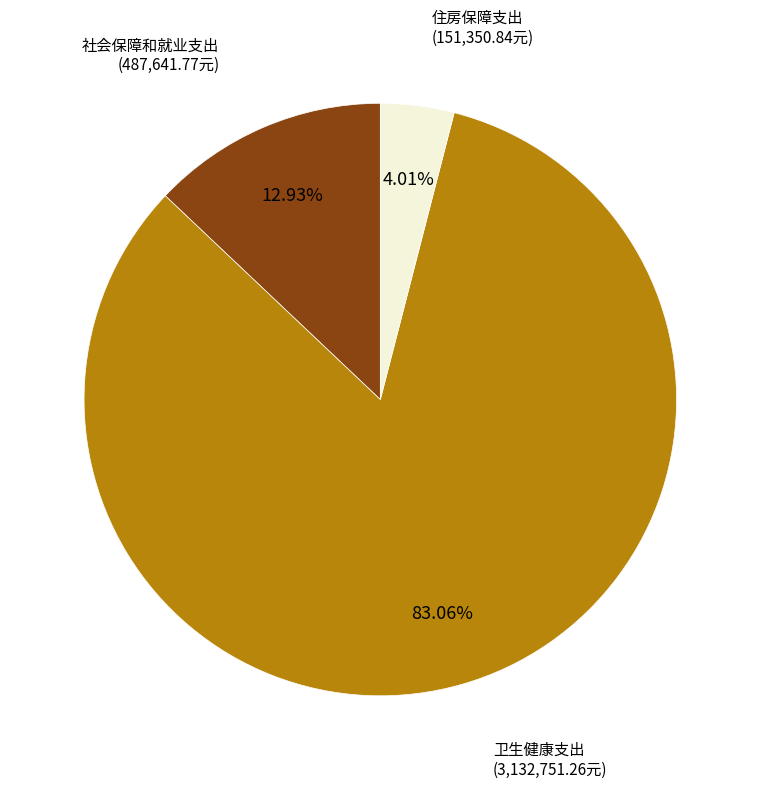

Combined, do 住房保障支出 and 社会保障和就业支出 account for over 50%?

No